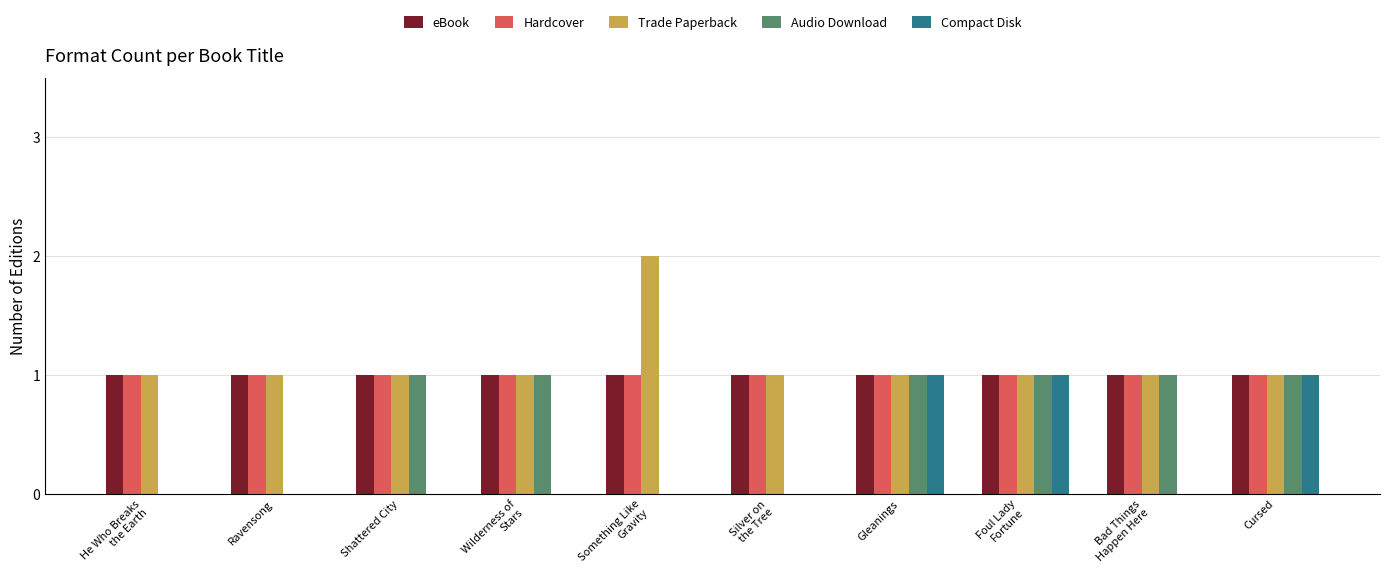

The Hardcover series shows 1 at Gleanings. True or false?

True